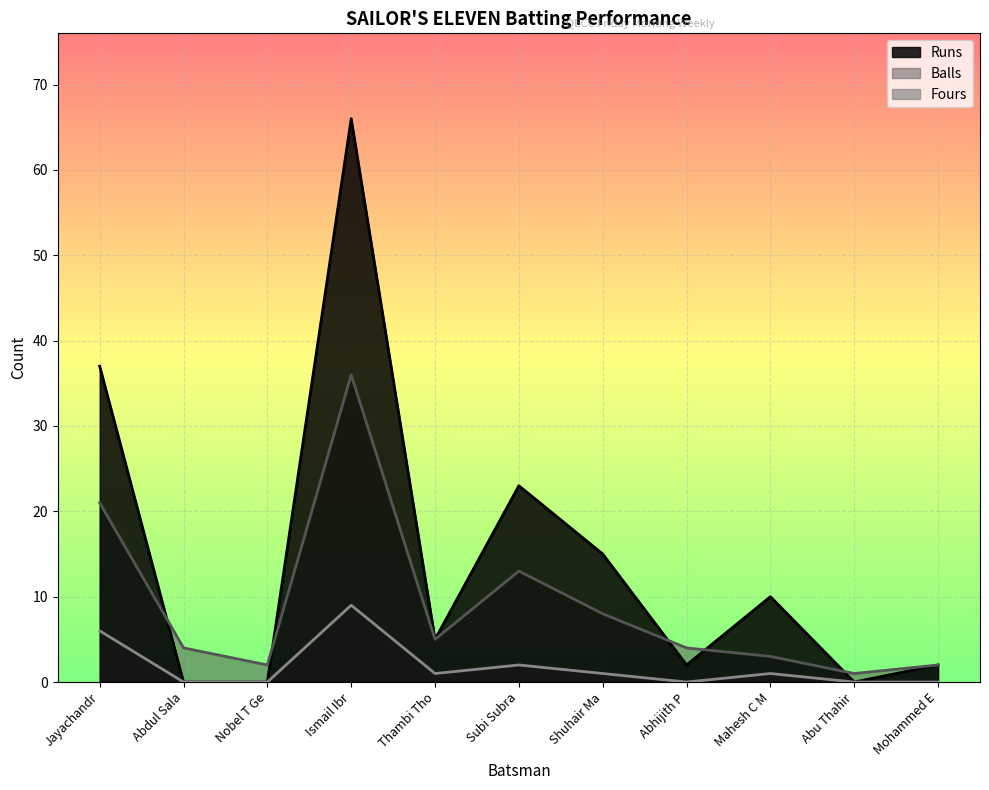

What is the total value across all series at Mahesh C M?

14